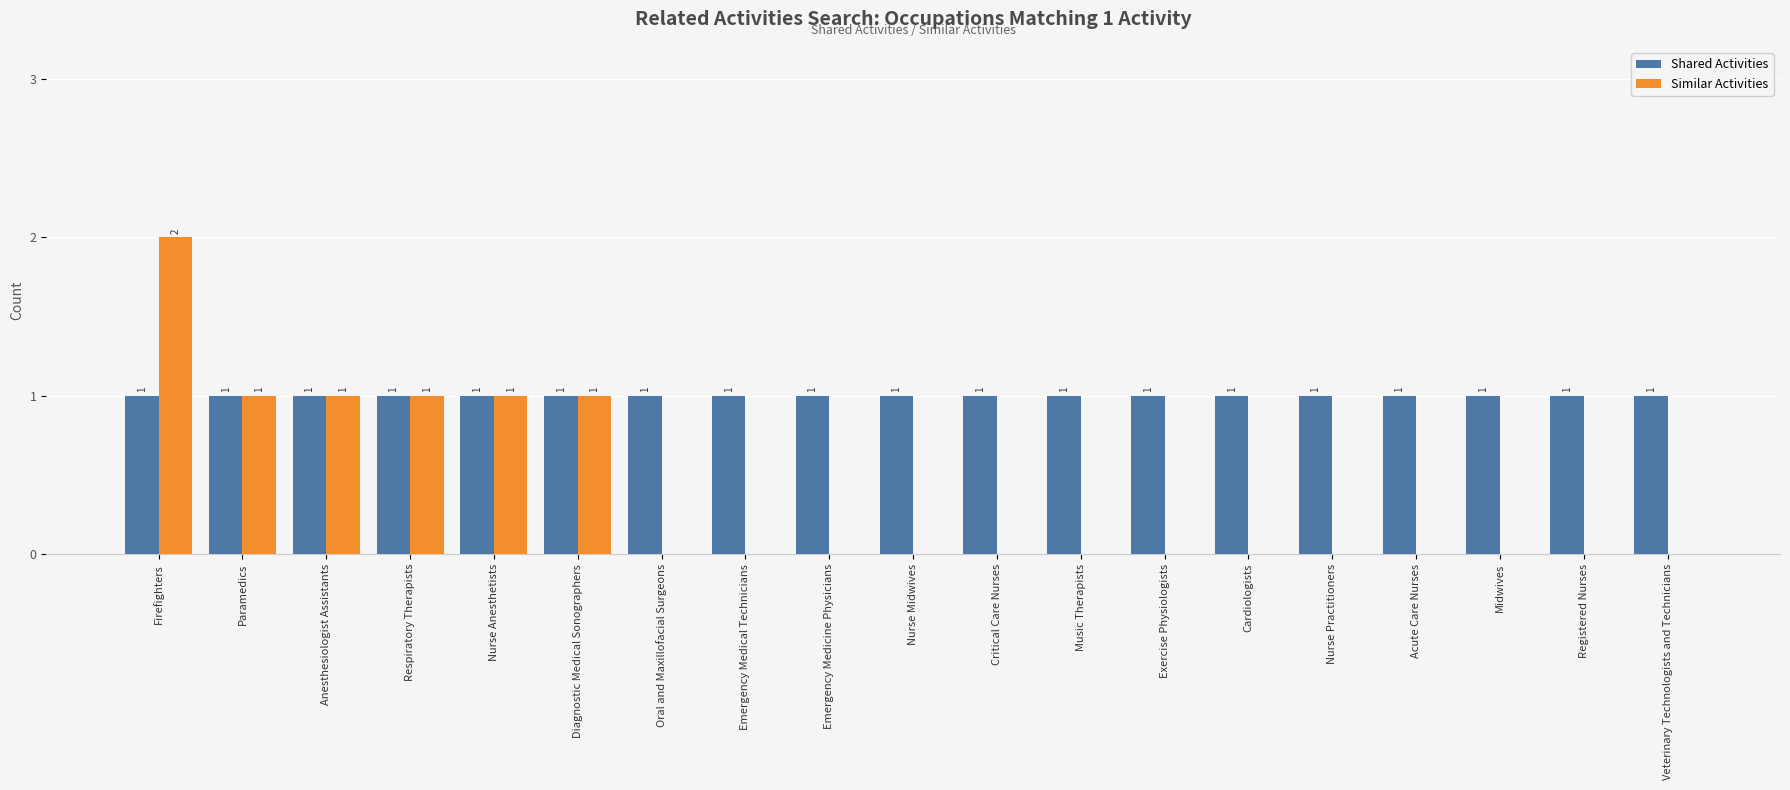

True or false: Shared Activities has a value of 1 at Music Therapists.

True